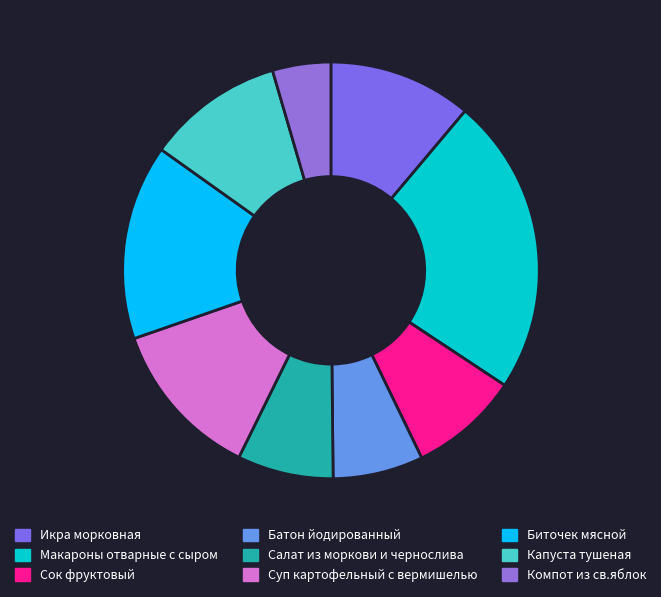

The Биточек мясной slice represents 8% of the pie. True or false?

False